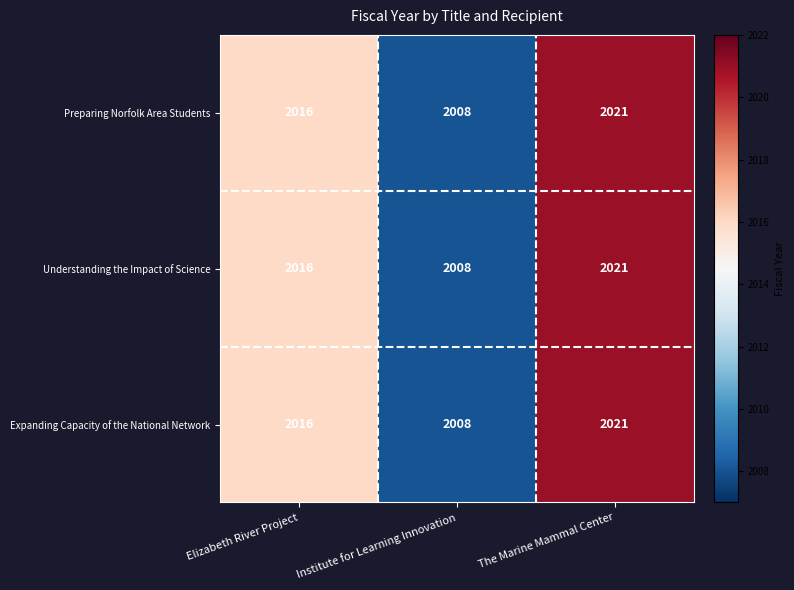

Which label corresponds to the smallest value in the chart?

Institute for Learning Innovation